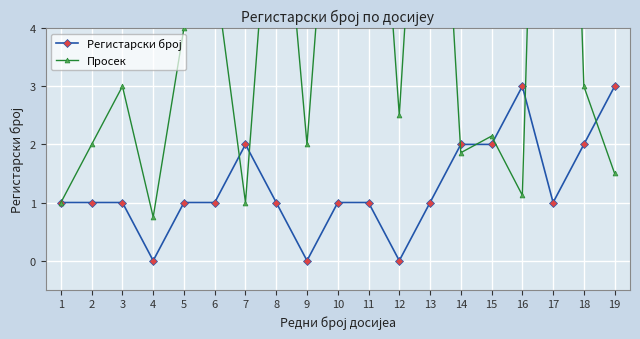

Which series has the largest total across all categories?

Просек